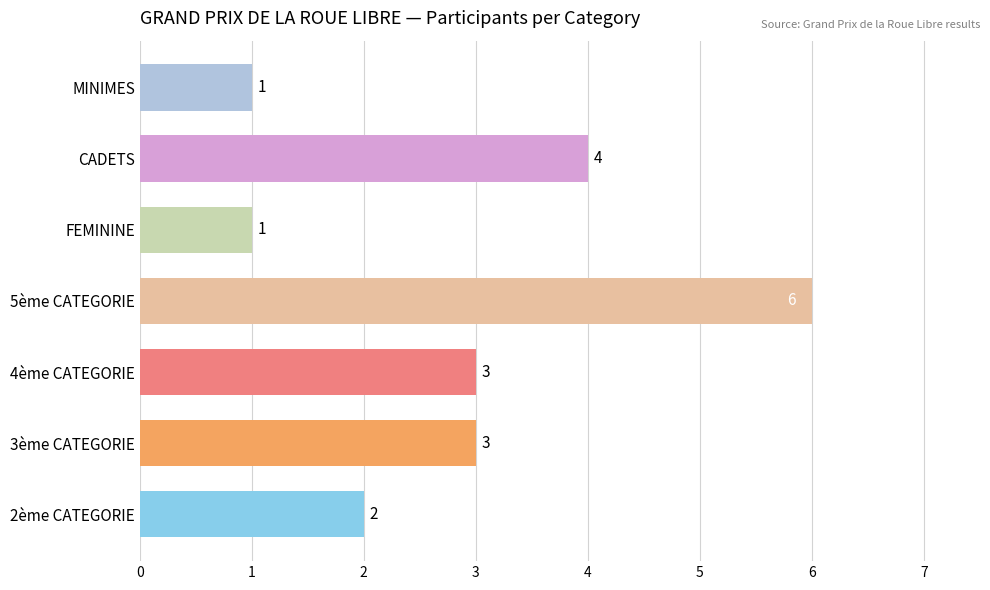

The chart shows a value of 3 at 3ème CATEGORIE. True or false?

True